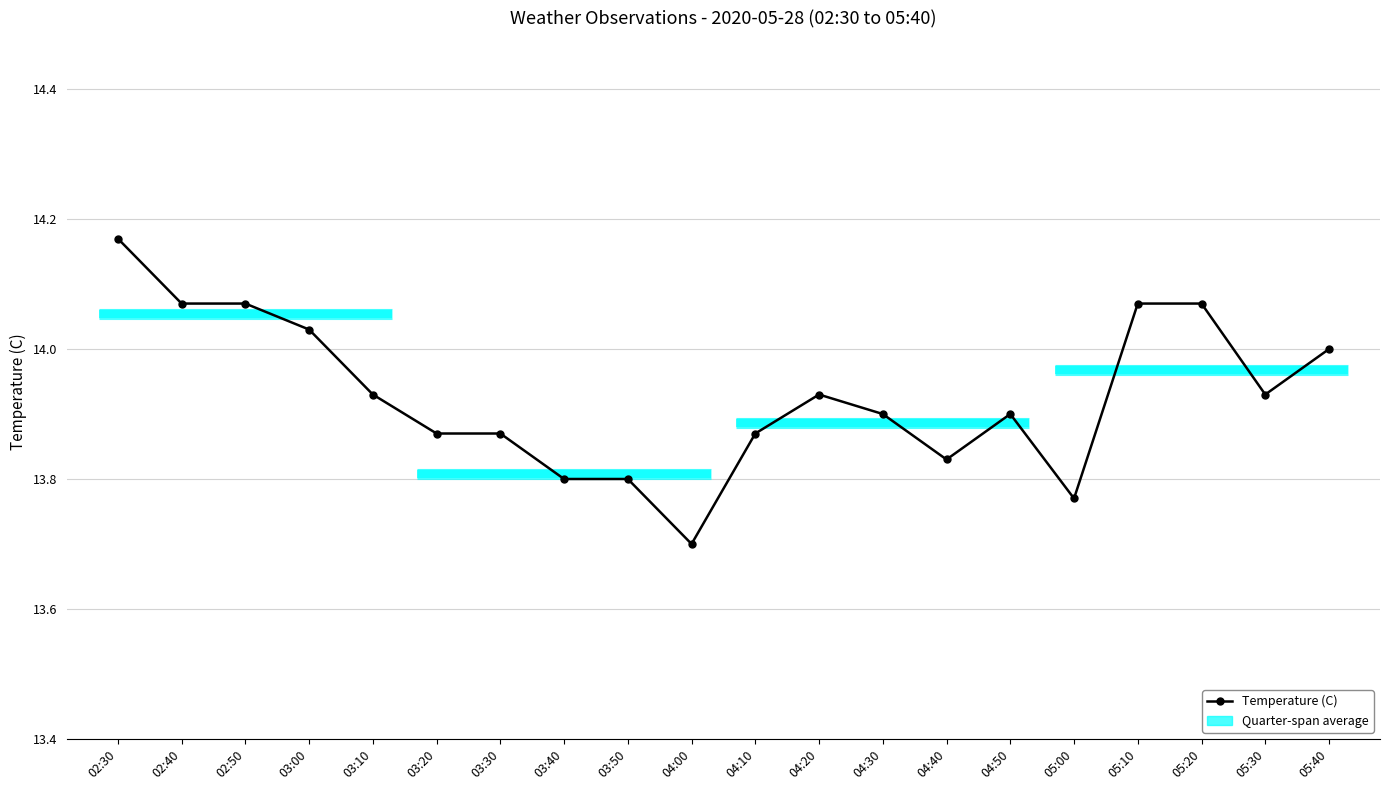

What is the label of the 9th point from the left?

03:50